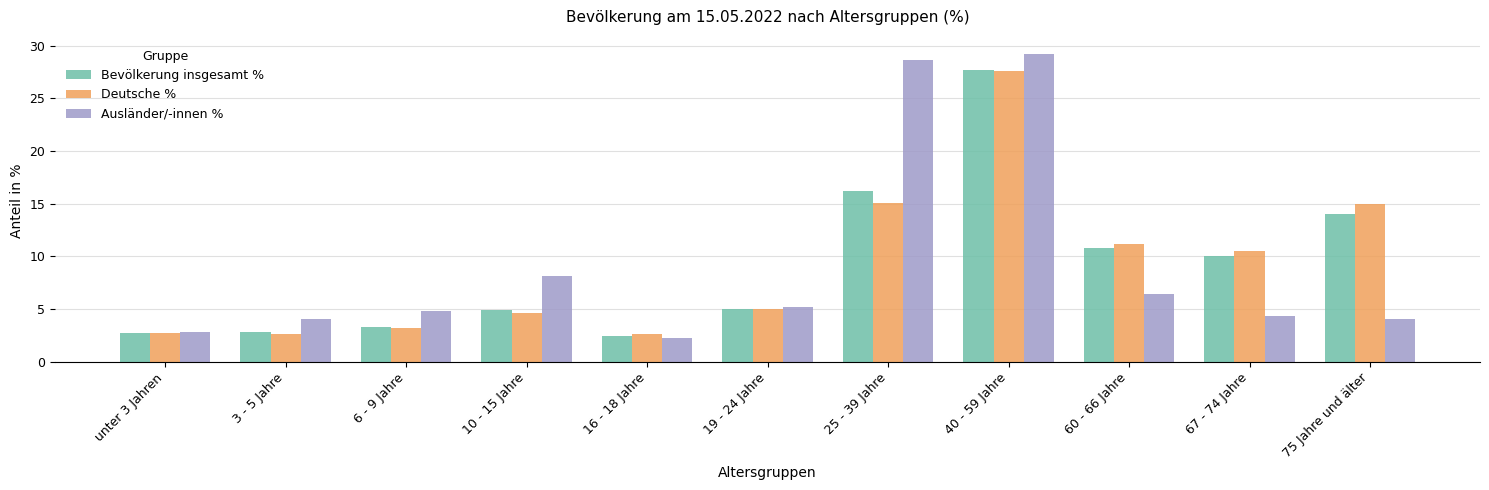

What is the sum of all Bevölkerung insgesamt % values?

99.9